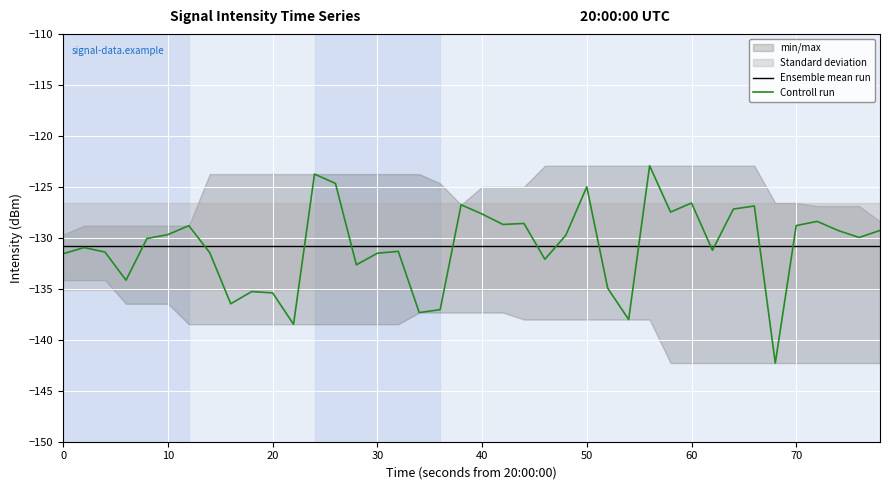

The Controll run series shows -85.9 at 30. True or false?

False